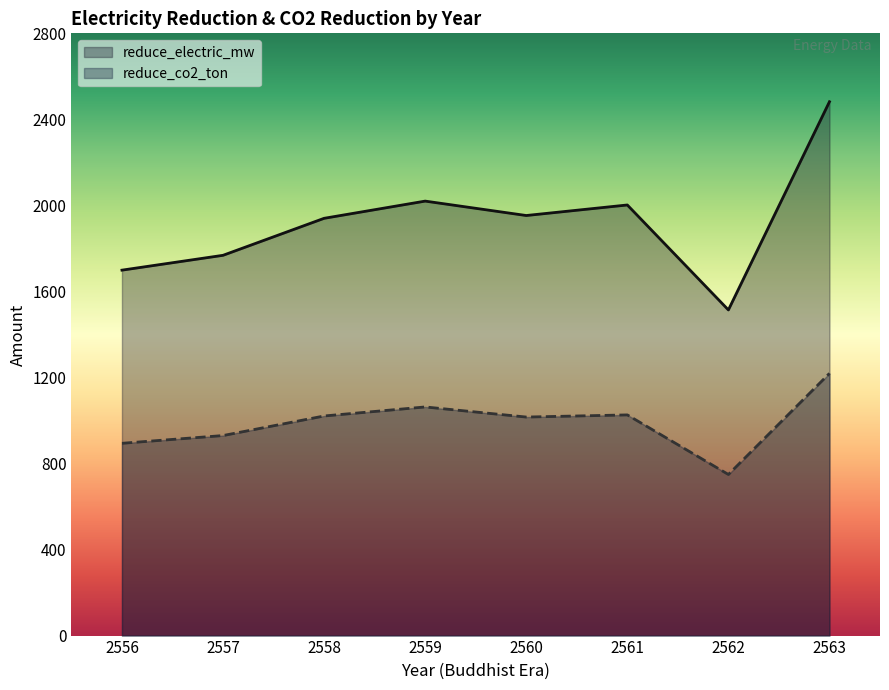

Does the chart have visible grid lines?

No